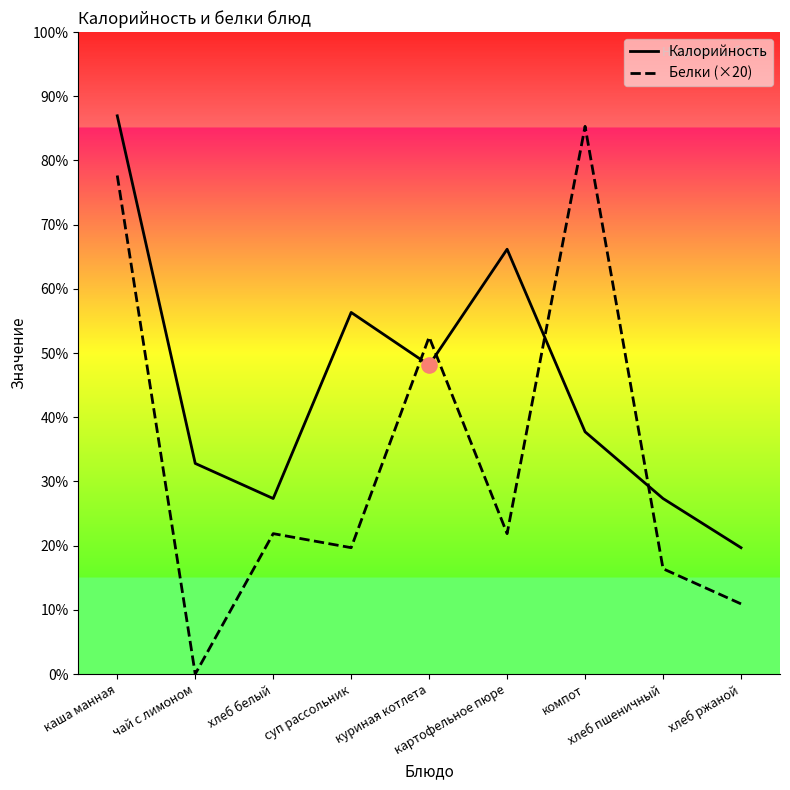

Which series reaches the maximum Y coordinate?

Калорийность